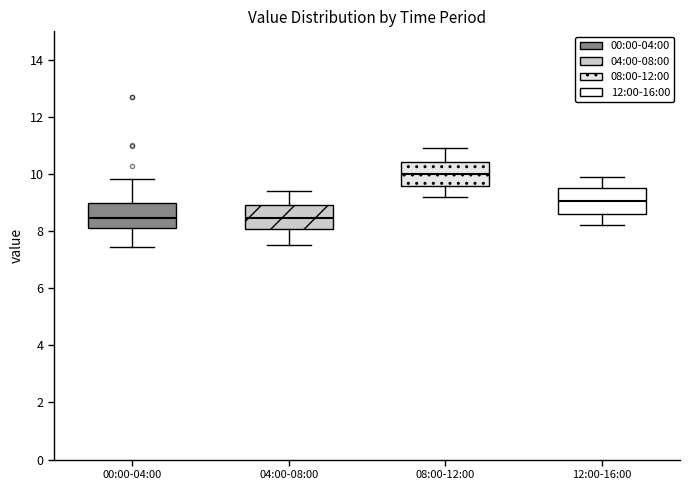

Where does the lower whisker of the box for 08:00-12:00 end on the y-axis? The values are not printed on the chart, so give them approximately, as read against the axis.

9.2